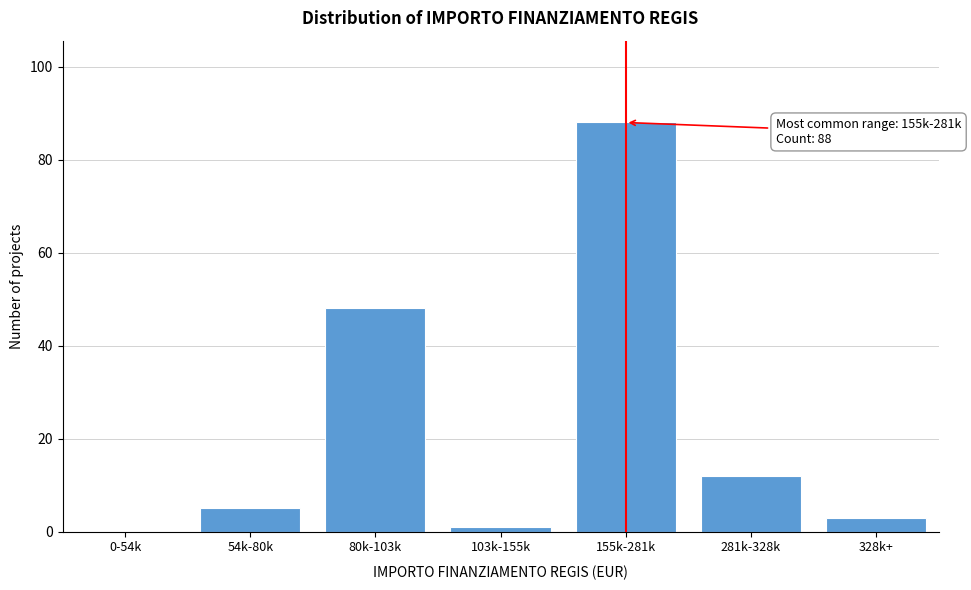

Reading left to right, transcribe all the data shown in this chart.

0-54k=0	54k-80k=5	80k-103k=48	103k-155k=1	155k-281k=88	281k-328k=12	328k+=3